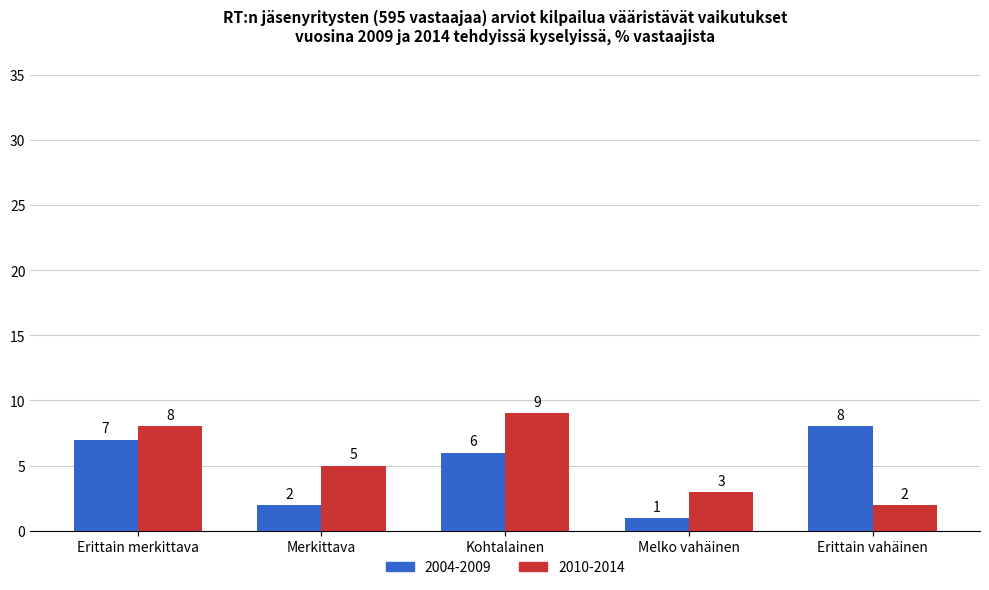

What is the value of the 2010-2014 bar at the 4th from the left?

3